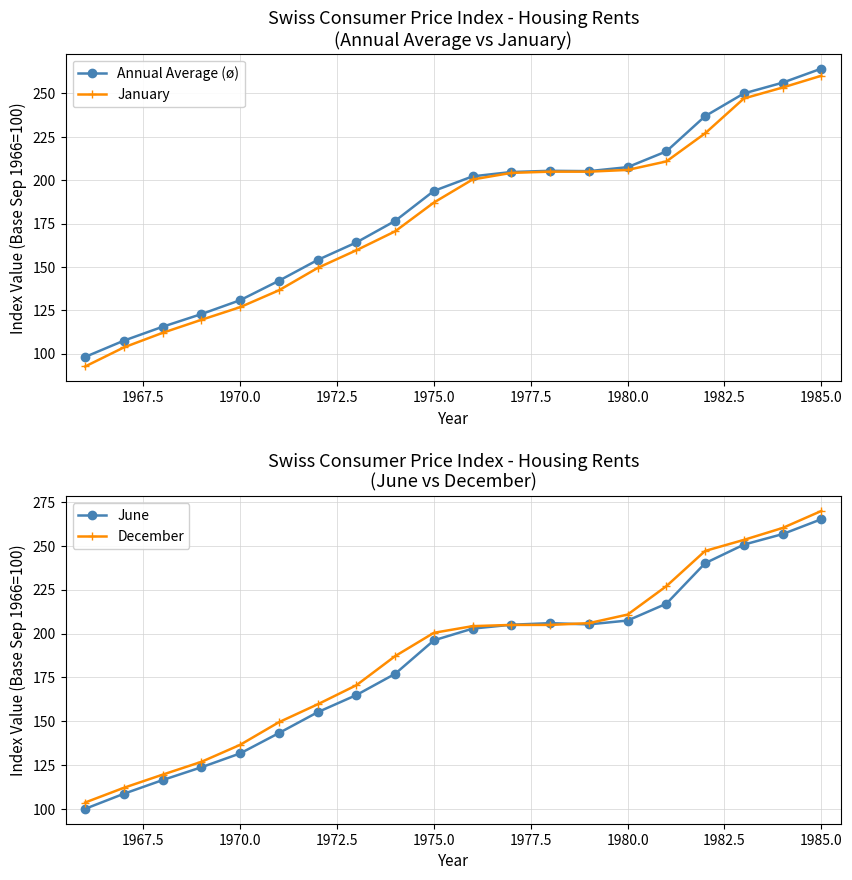

Which category has the highest value in the January series?

1985.0